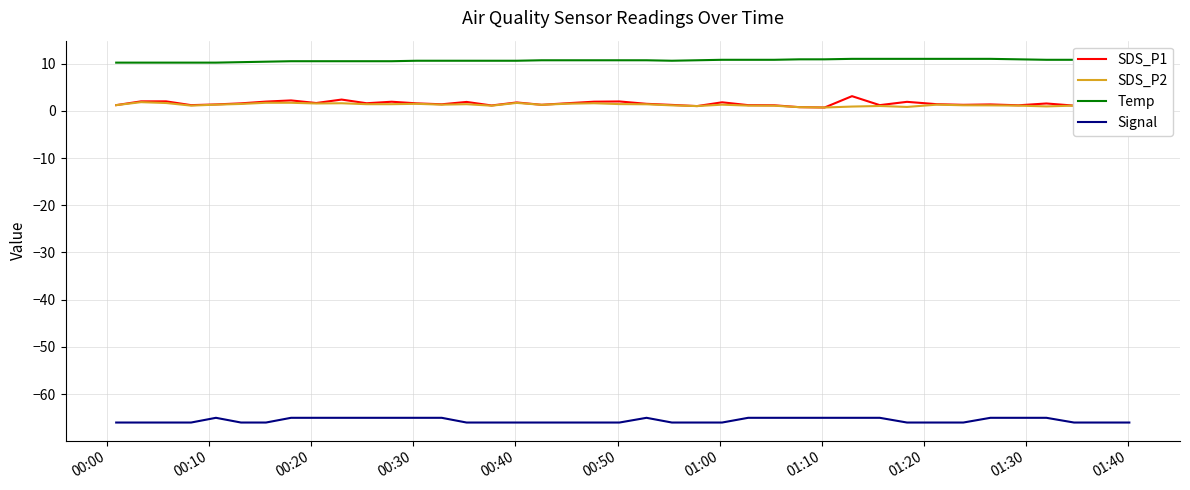

What is the minimum value for Temp?

10.2